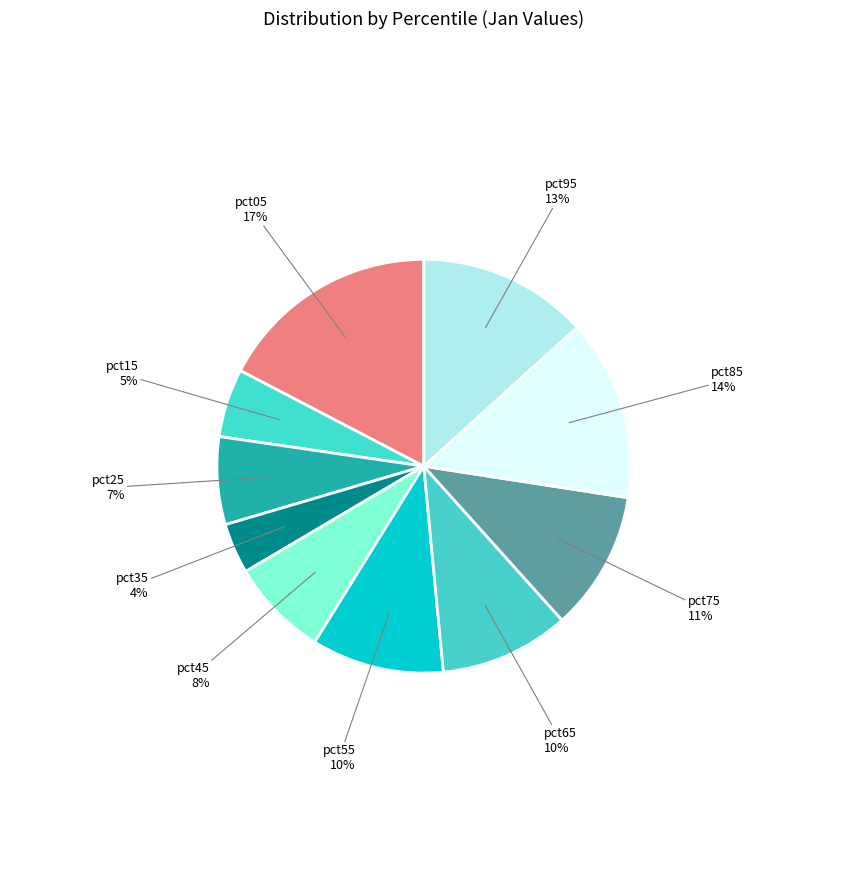

How many segments does this pie chart have?

10